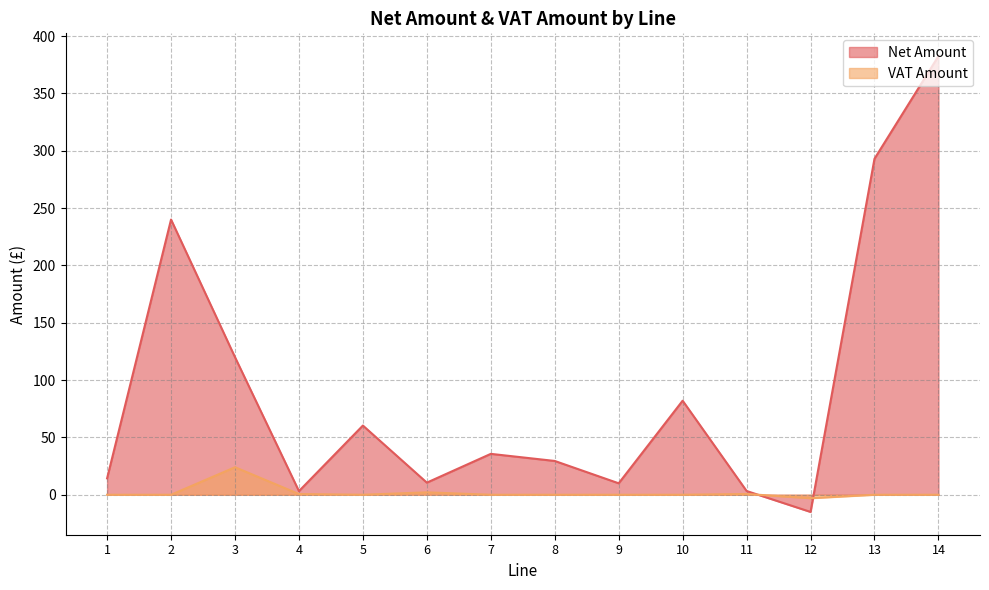

How many lines are shown in the chart?

2